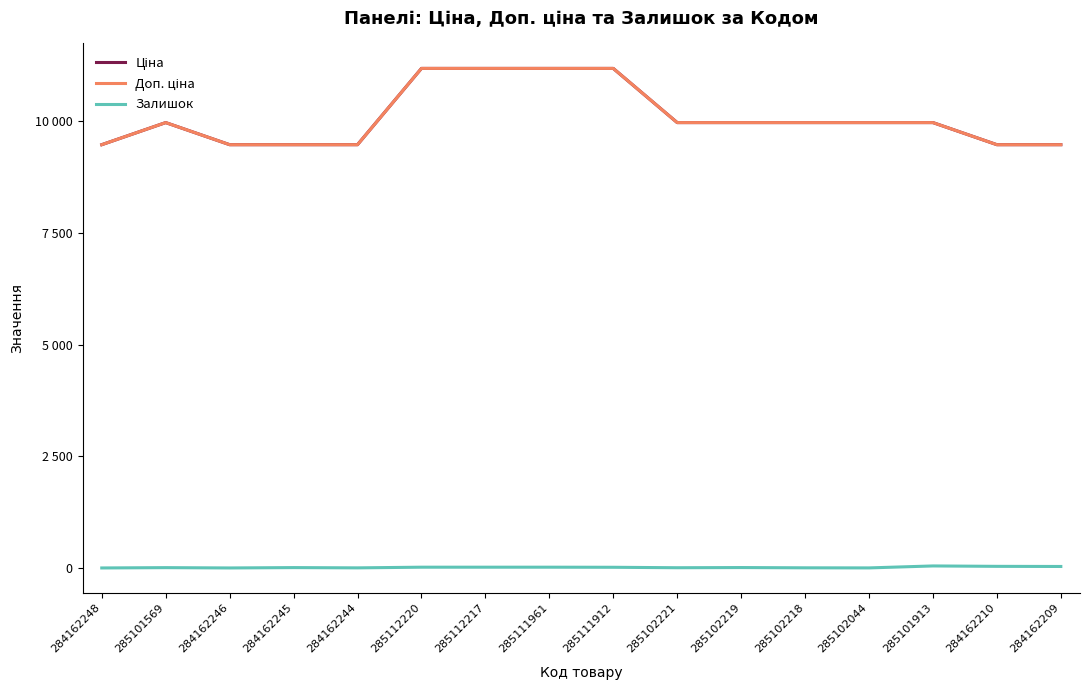

Is this an area chart (filled region under the line)?

No